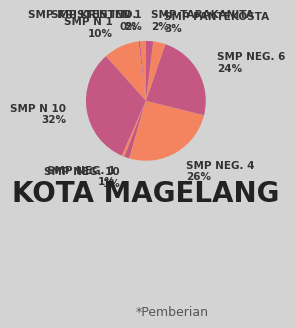

How many slices are in this pie chart?

10